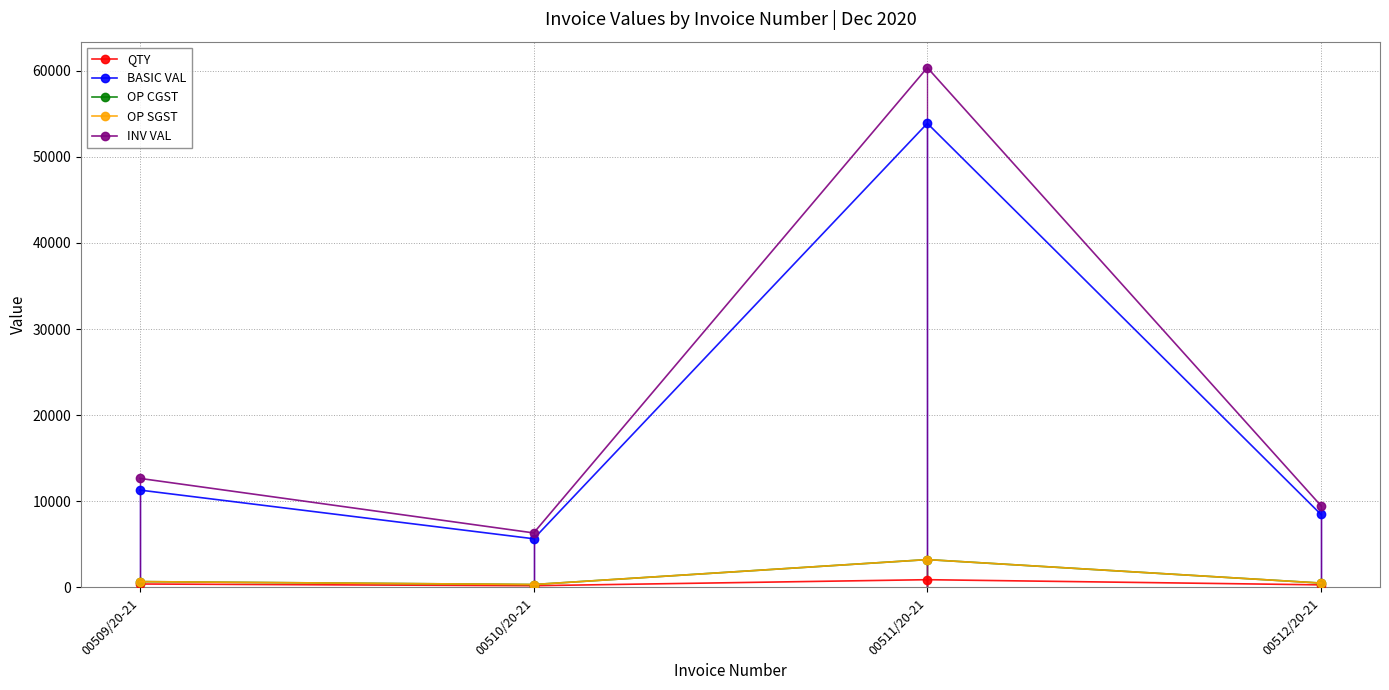

What is the difference between the second highest and minimum values in the OP SGST series?

339.0